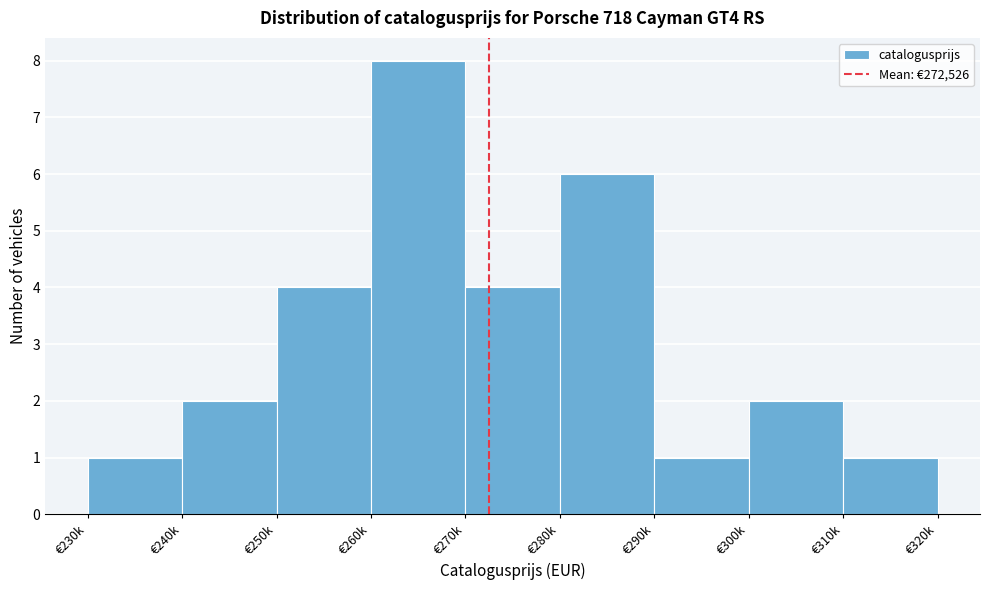

Reading left to right, list all the values displayed in this chart.

1	2	4	8	4	6	1	2	1